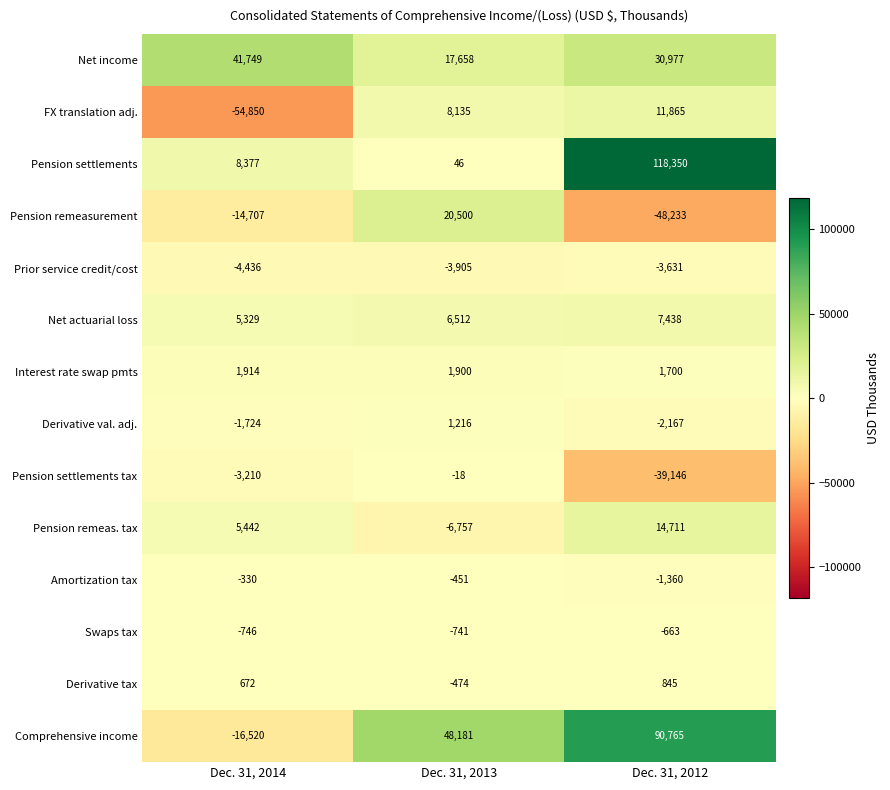

What is the minimum value shown in the chart?

-54850